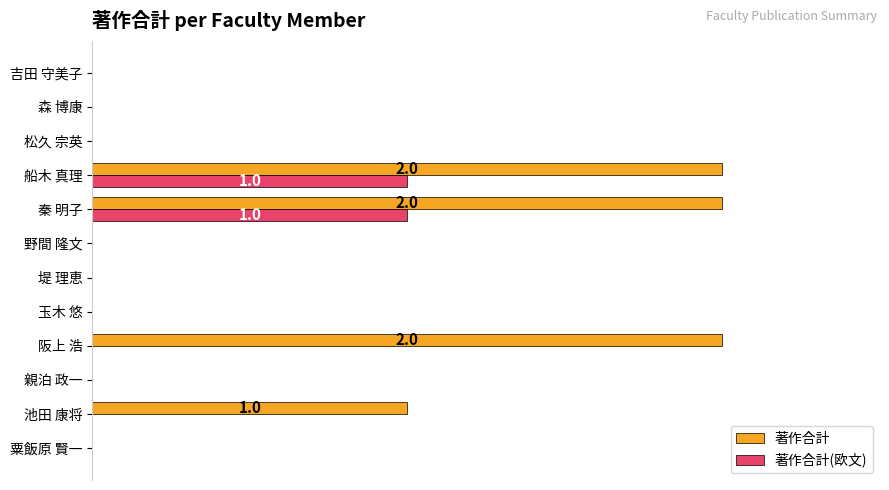

What position from the left is 森 博康?

11